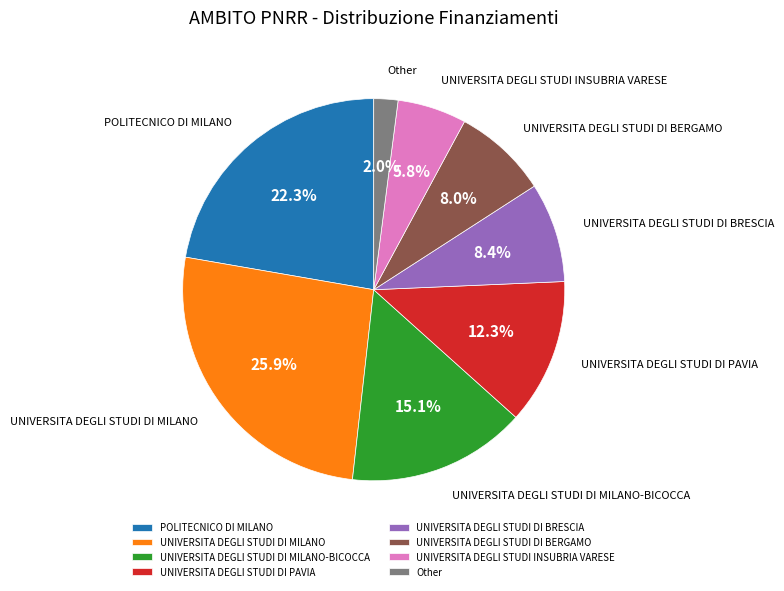

How many segments does this pie chart have?

8